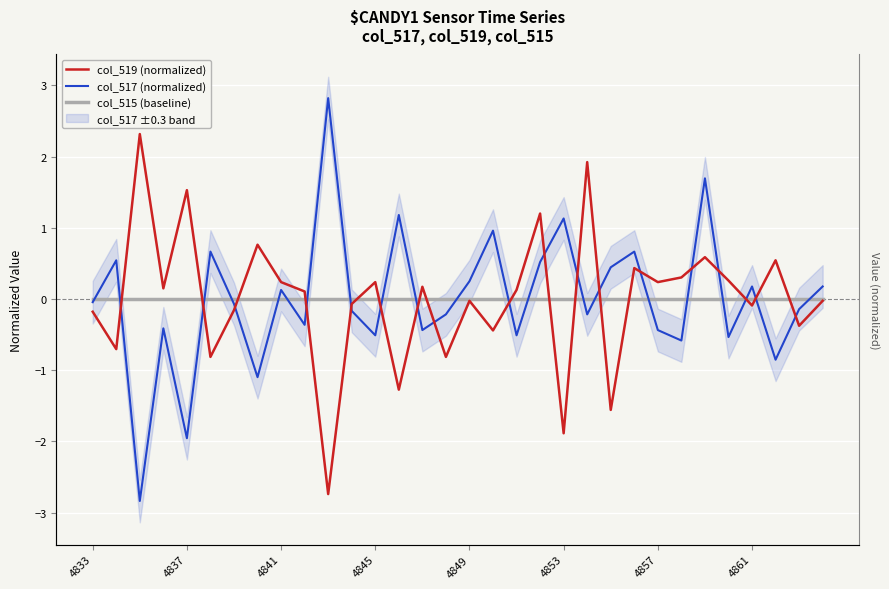

What is the sum of the col_519 (normalized) values at 27 and 24?

0.5